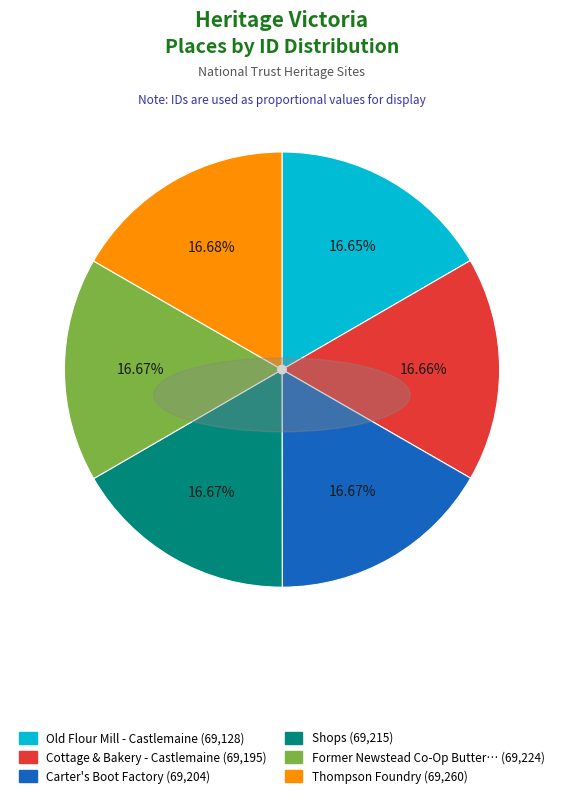

Count the number of slices in the pie.

6